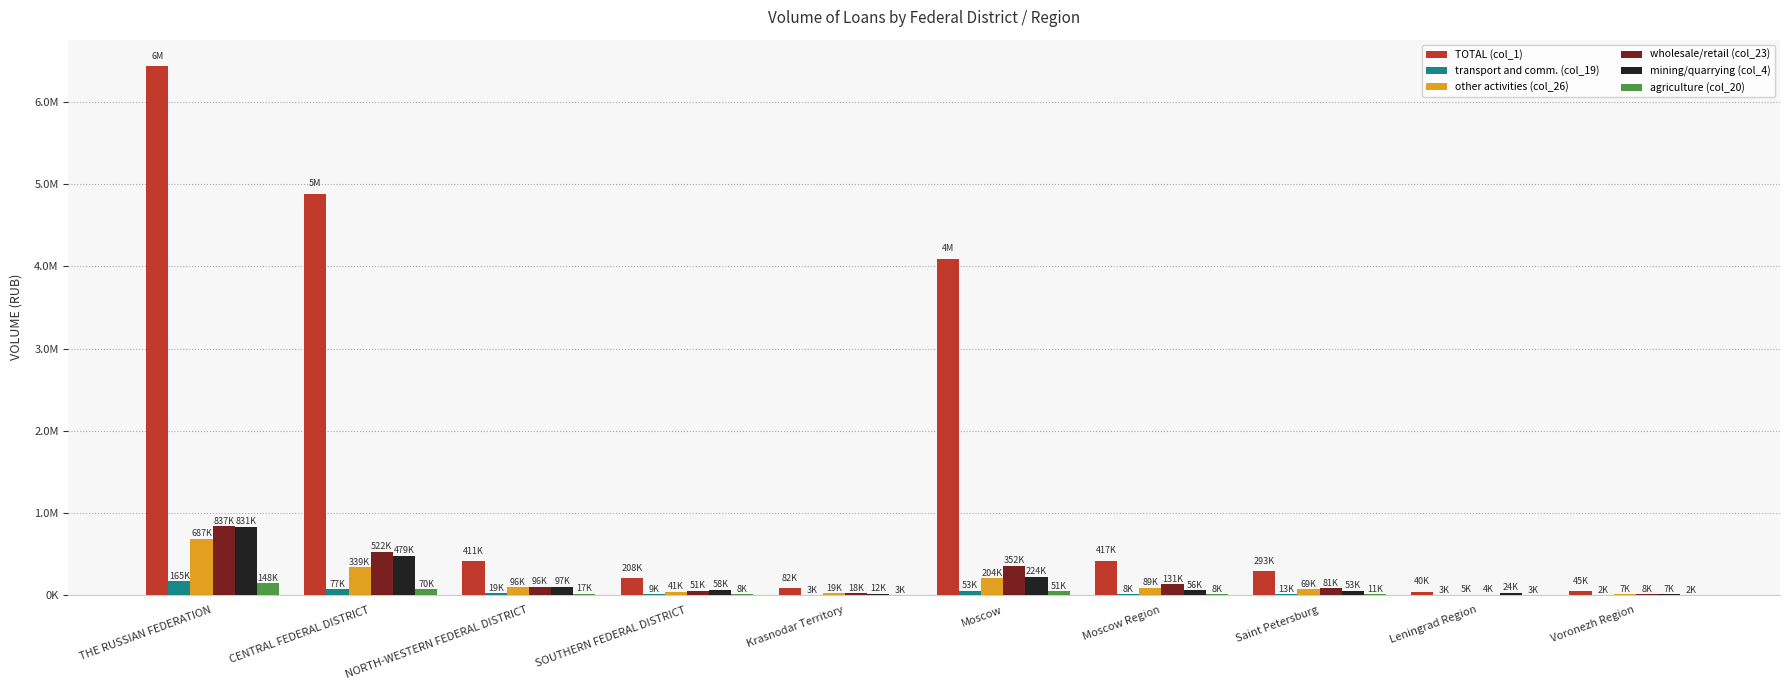

Are the bars horizontal?

No